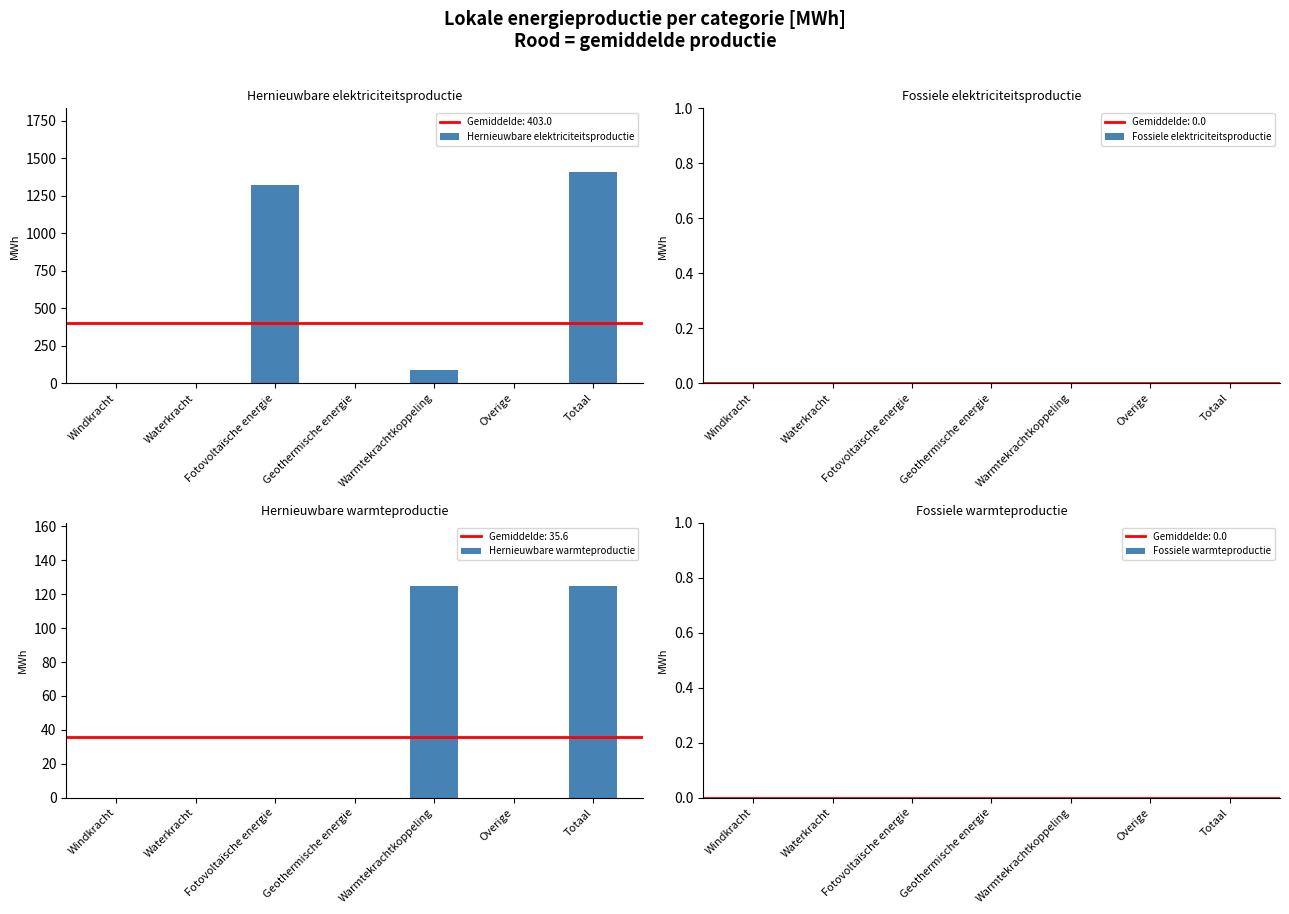

Which series has the largest total across all categories?

Hernieuwbare elektriciteitsproductie